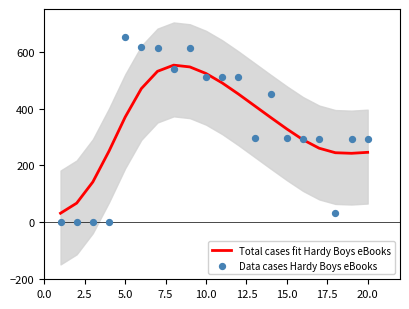

Which series contains the highest Y value?

Data cases Hardy Boys eBooks